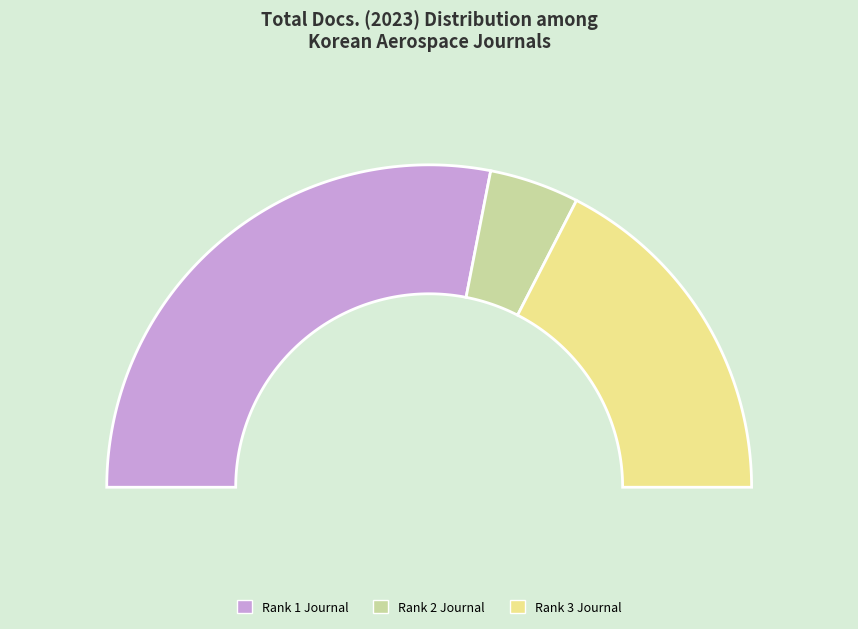

Do Journal of the Korean Society for Aeronautical (Rank 3) and Advances in Aircraft and Spacecraft Science (Rank 2) together represent more than half of the pie?

No